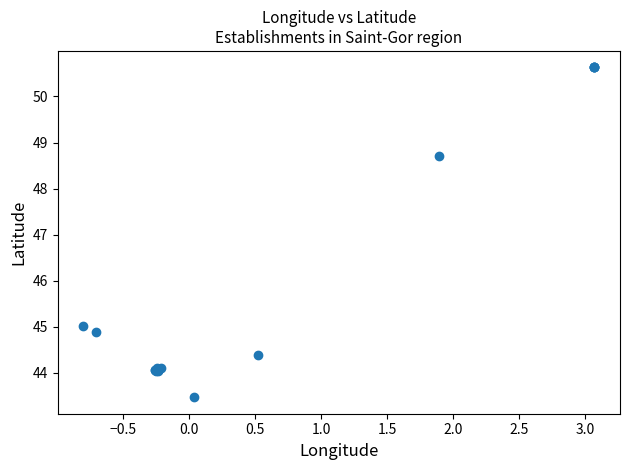

What Y value in the scatter plot is closest to 47?

48.7